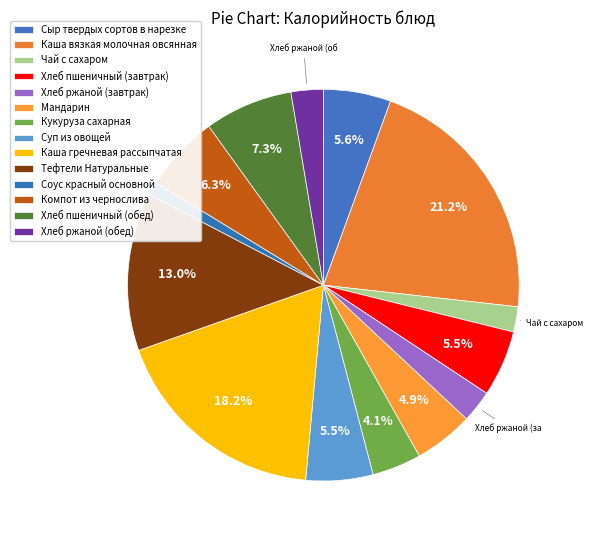

Do Чай с сахаром and Хлеб ржаной (завтрак) together represent more than half of the pie?

No